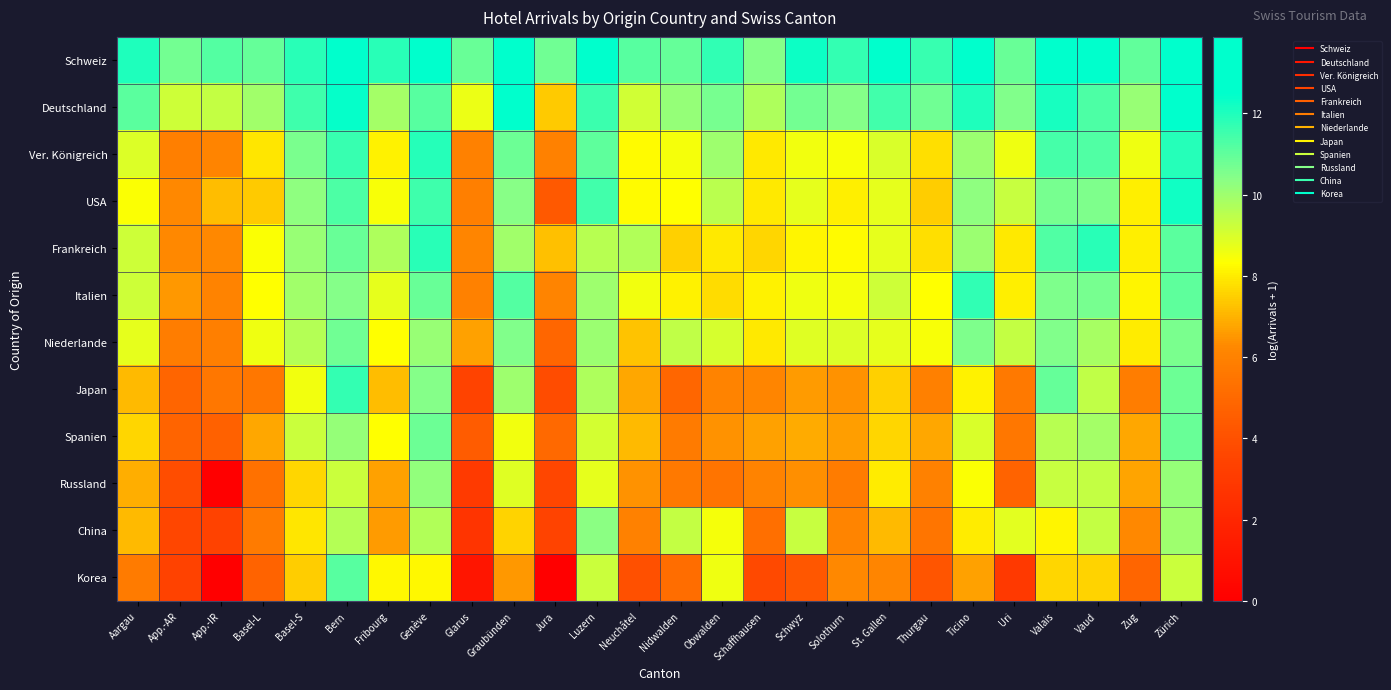

What is the spread (max minus min) of values at Genève?

4.4